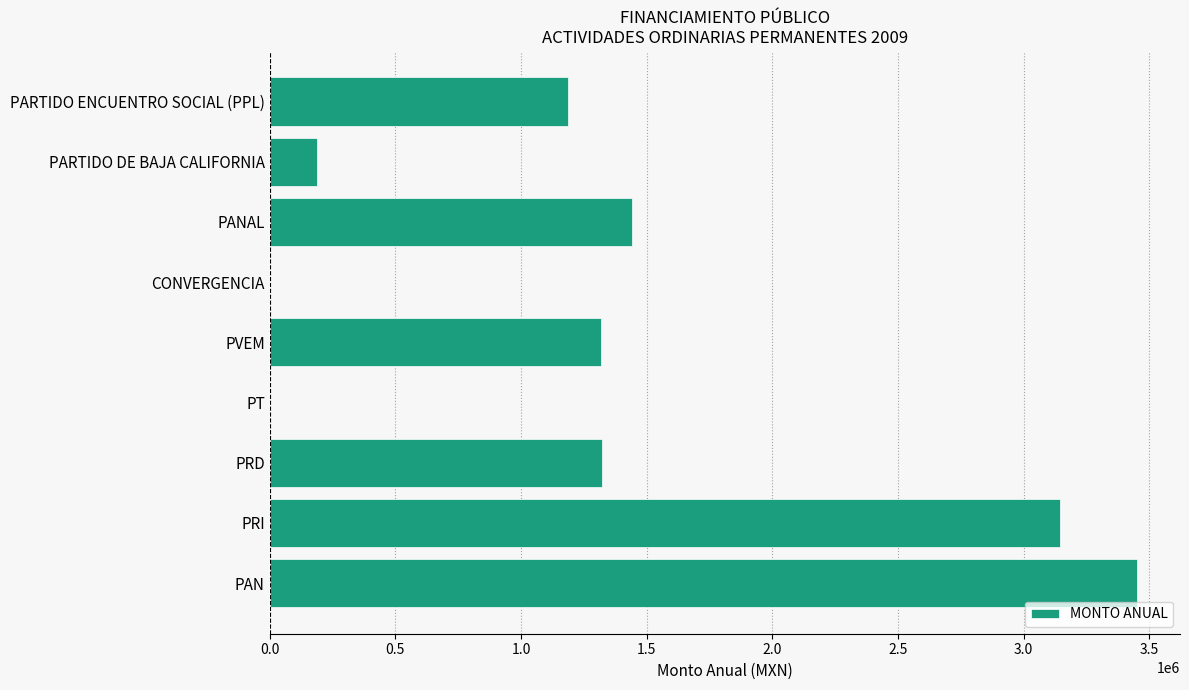

What is the change in value from PRI to PANAL?

-1705093.9